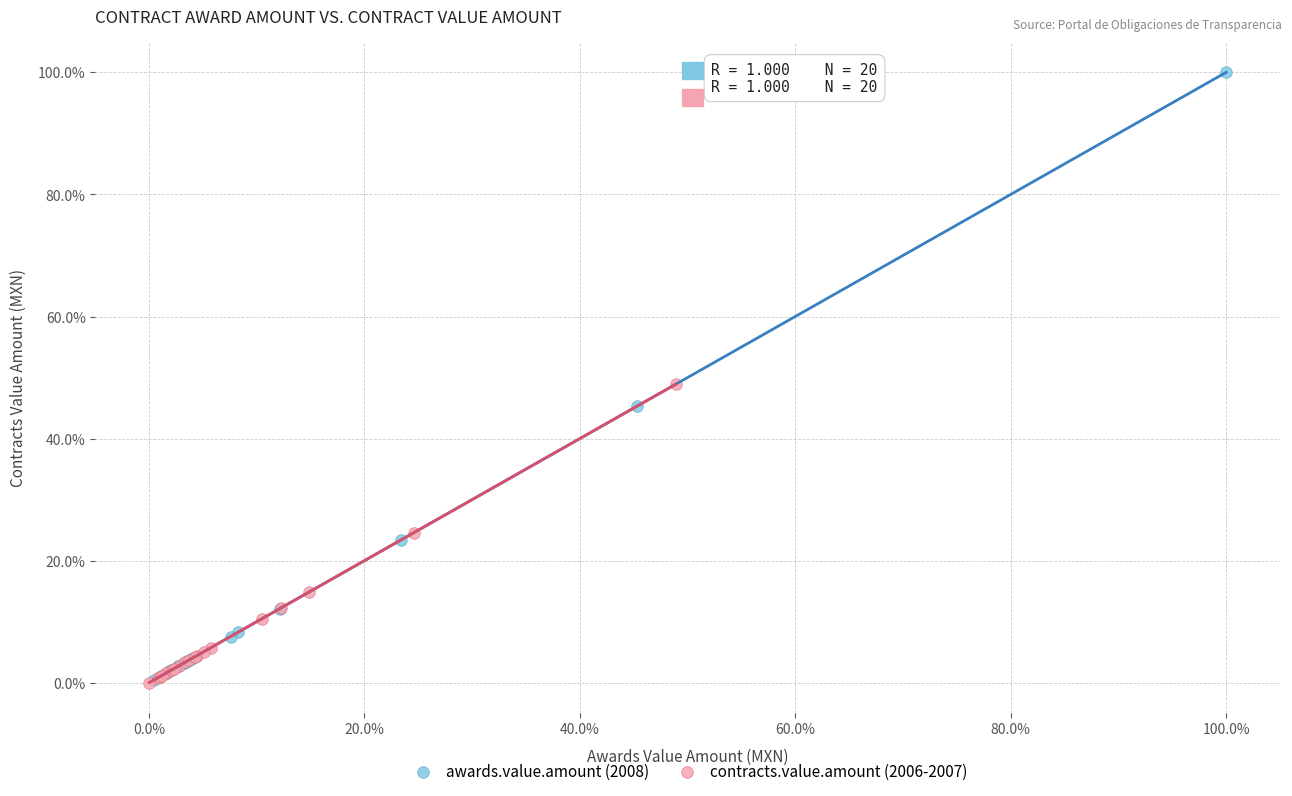

Which series contains the highest Y value?

awards.value.amount (2008)